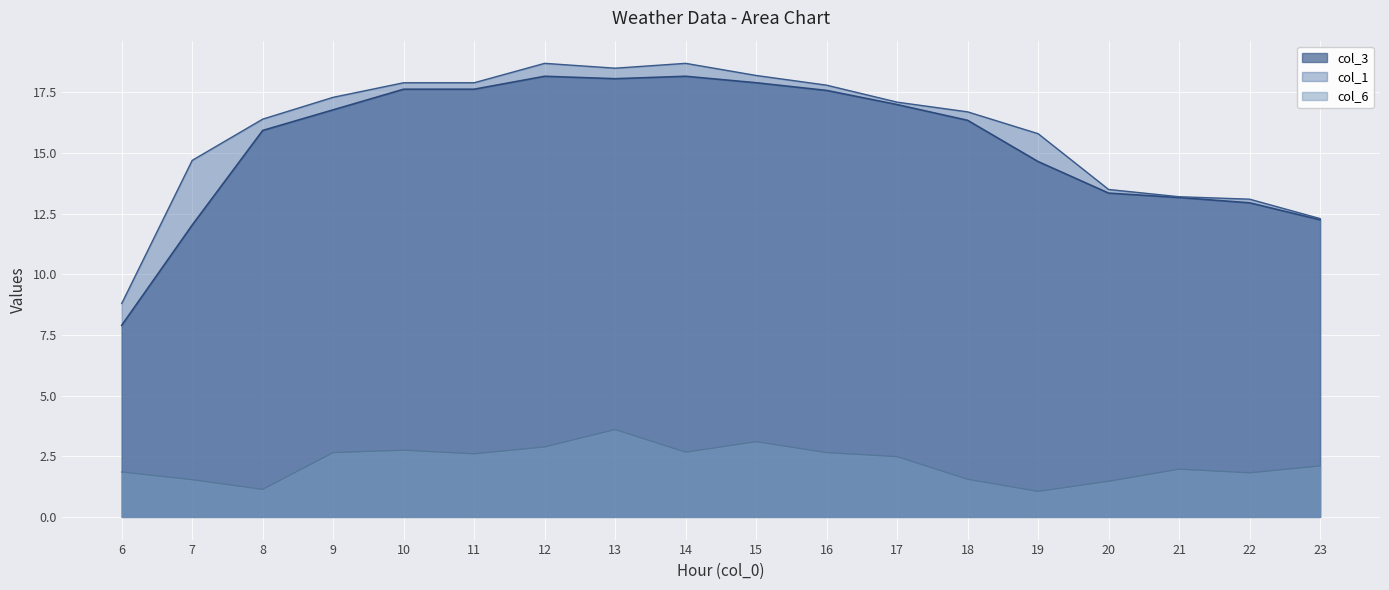

Reading left to right, transcribe all the data shown in this chart.

col_6: 1.9	1.5	1.1	2.6	2.8	2.6	2.9	3.6	2.7	3.1	2.6	2.5	1.6	1.1	1.5	2.0	1.8	2.1
col_3: 7.9	12.0	15.9	16.8	17.6	17.6	18.2	18.1	18.2	17.9	17.6	17.0	16.4	14.7	13.3	13.2	12.9	12.2
col_1: 8.8	14.7	16.4	17.3	17.9	17.9	18.7	18.5	18.7	18.2	17.8	17.1	16.7	15.8	13.5	13.2	13.1	12.3